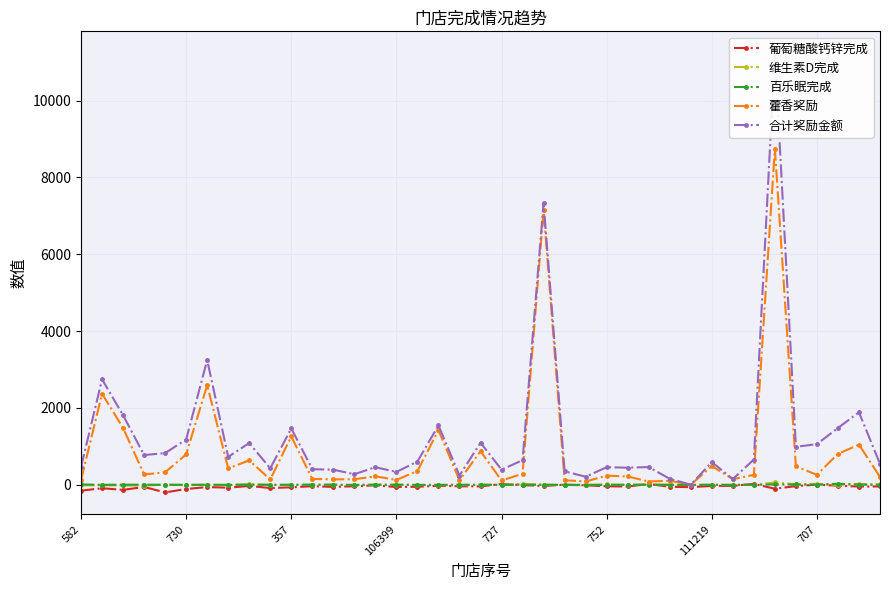

What is the spread (max minus min) of values at 34?

1023.9